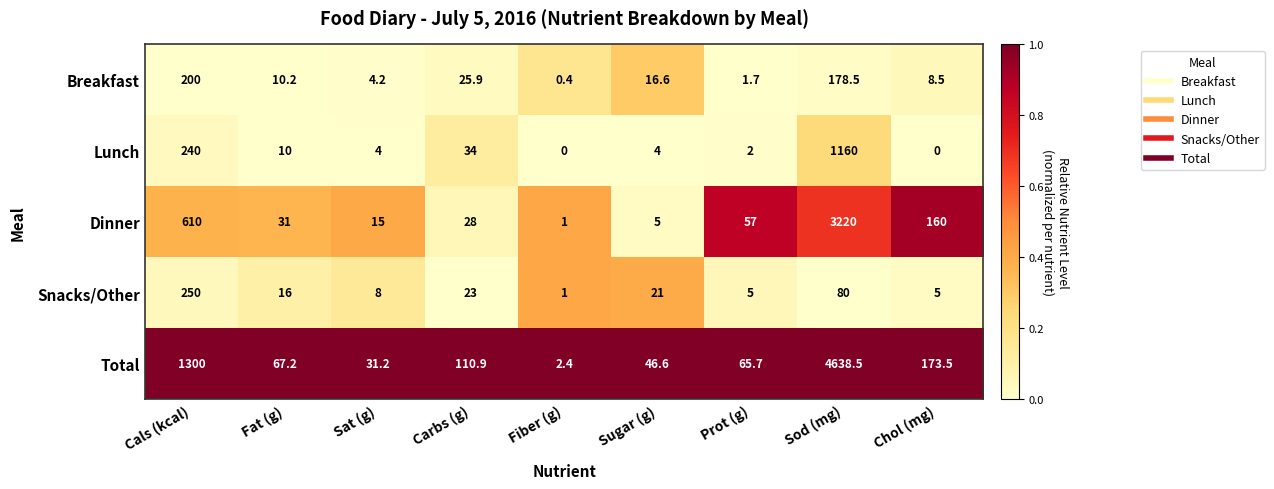

At how many categories does at least one series exceed 0?

9